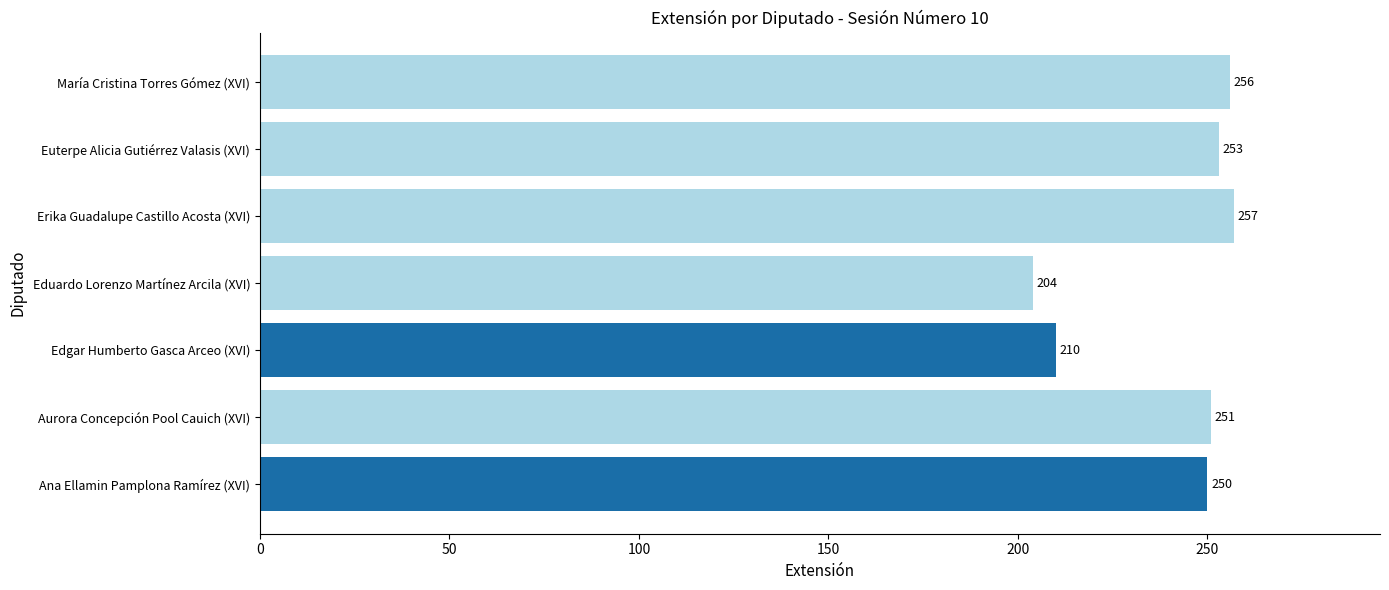

The value at María Cristina Torres Gómez (XVI) is 156. True or false?

False